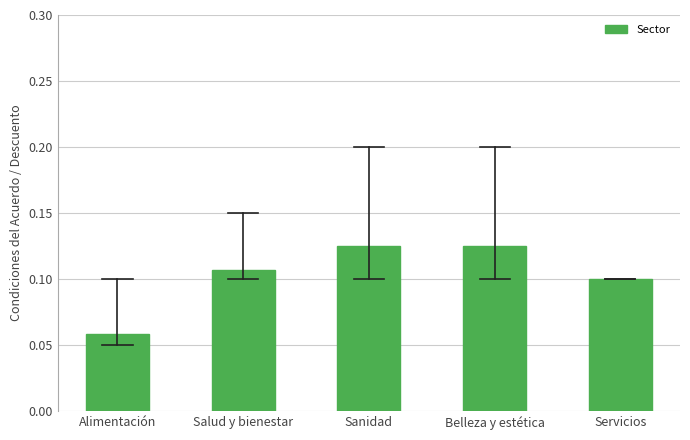

The value at Salud y bienestar is 0.2. True or false?

False